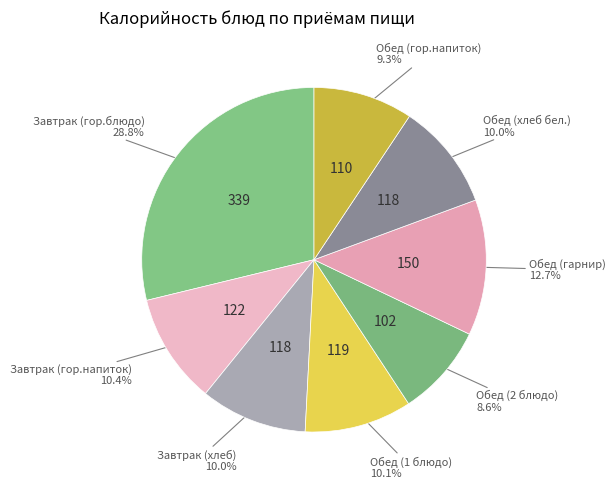

How many slices are in this pie chart?

8